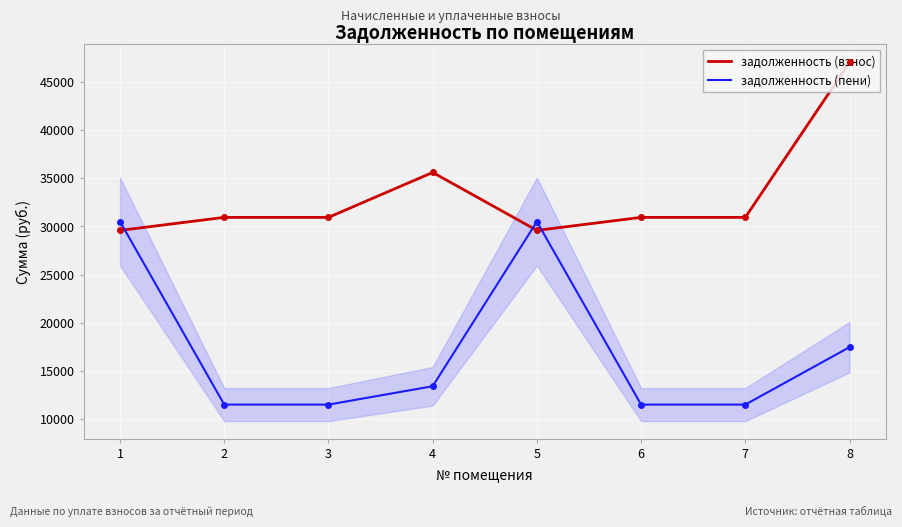

True or false: задолженность (взнос) has a value of 50088.7 at 5.

False